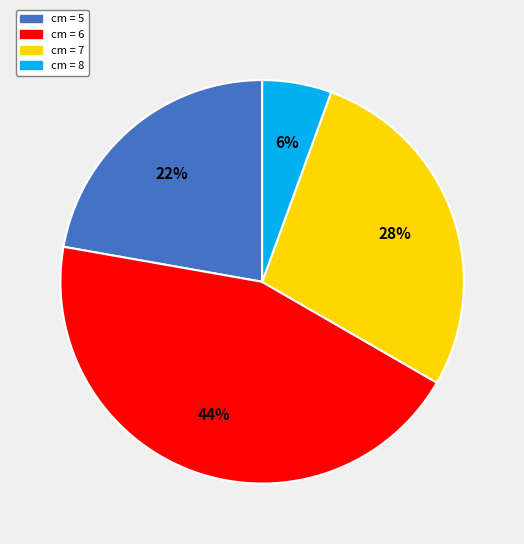

Is there a majority slice in this chart?

No